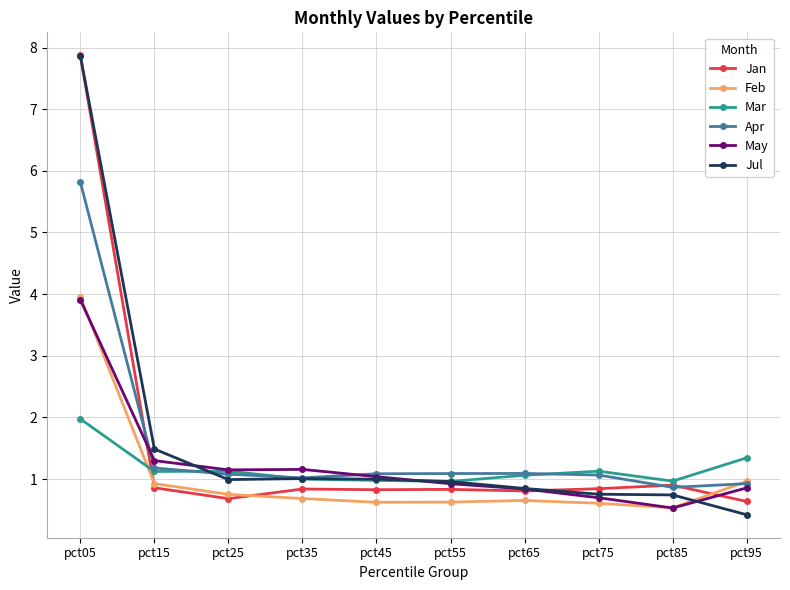

What is the value of the May point at the 10th from the left?

0.9